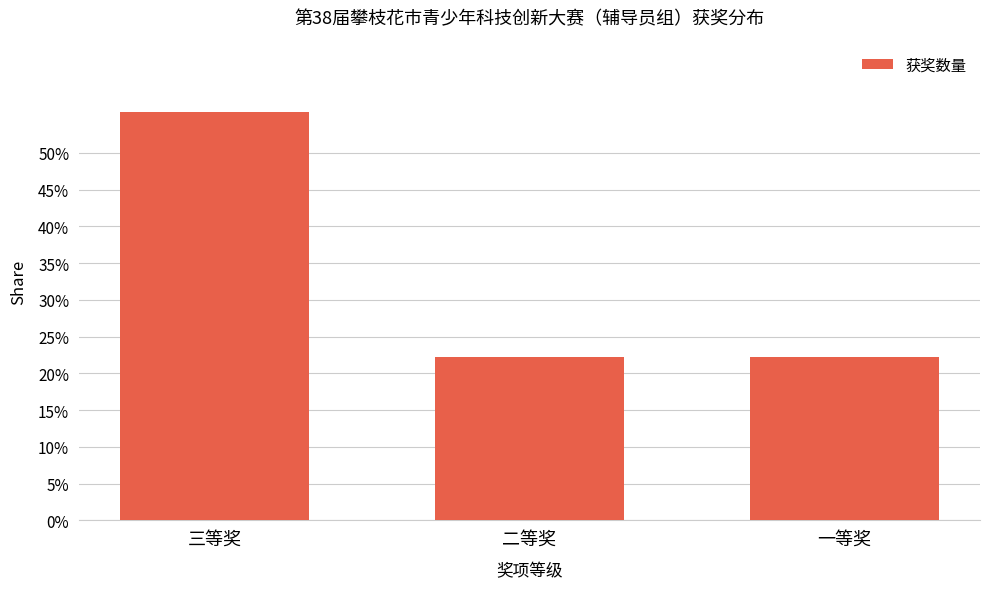

Does the chart contain any negative values?

No